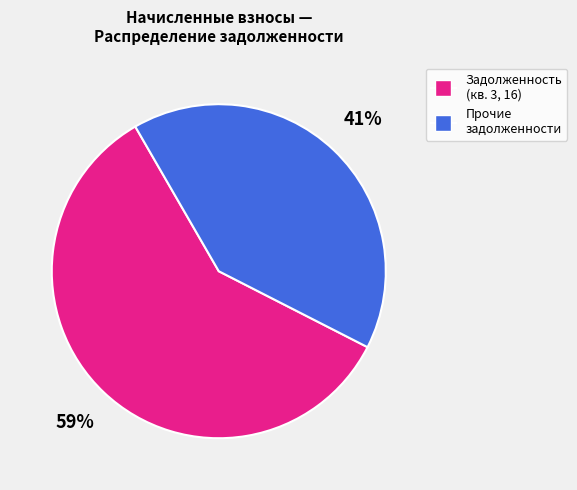

To the nearest percent, what is the average slice percentage?

50%